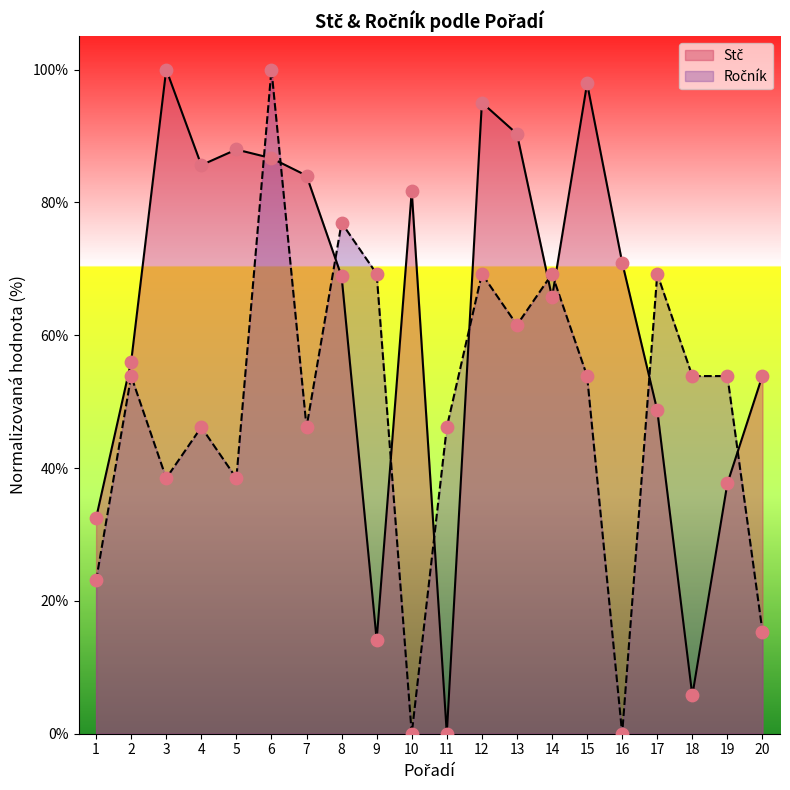

Which series contains the lowest Y value?

Stč